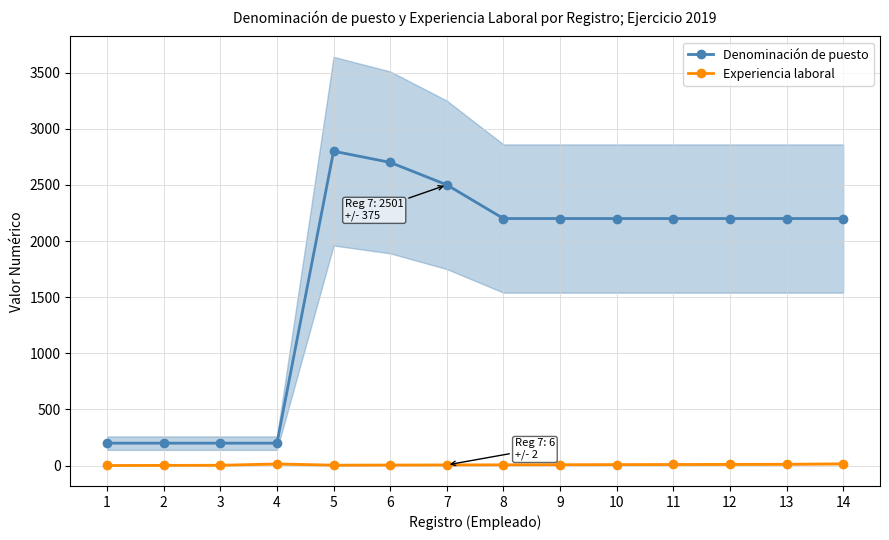

How many values in the Denominación de puesto series exceed 2201?

3